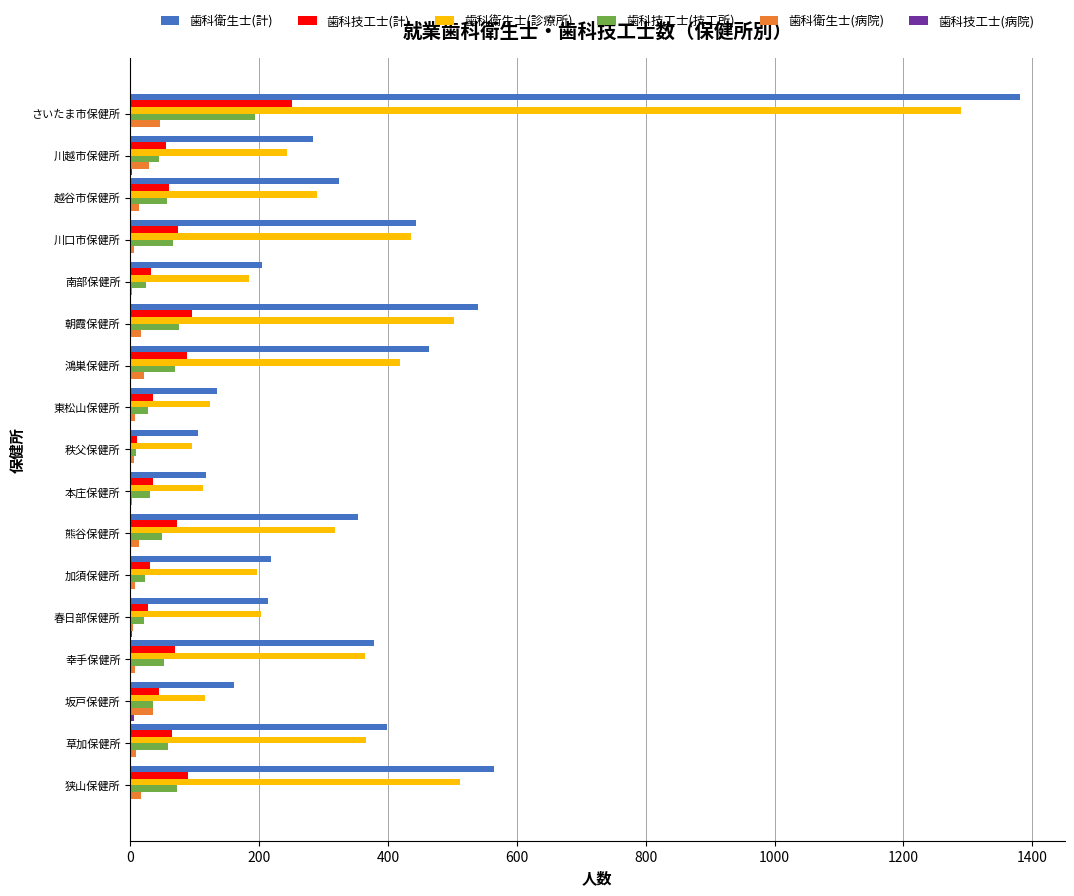

At which category is the sum across all series the highest?

さいたま市保健所